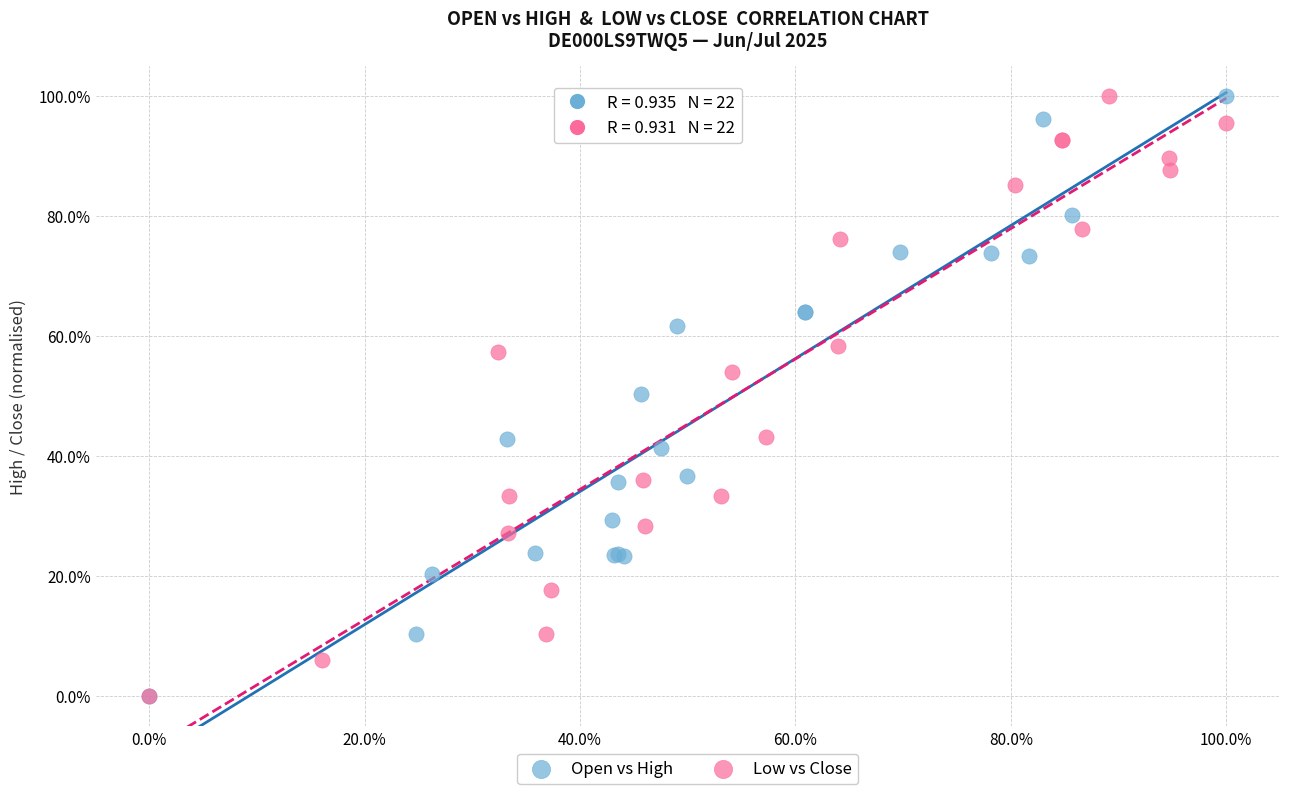

What are all the series names shown in the legend?

Open vs High, Low vs Close